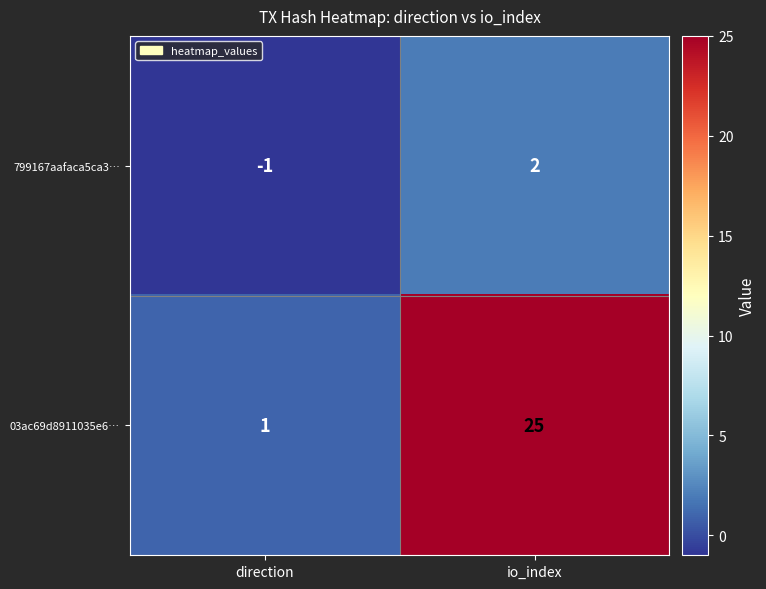

Reading right to left, list all the values displayed in this chart.

799167aafaca5ca3…: io_index=2	direction=-1
03ac69d8911035e6…: io_index=25	direction=1